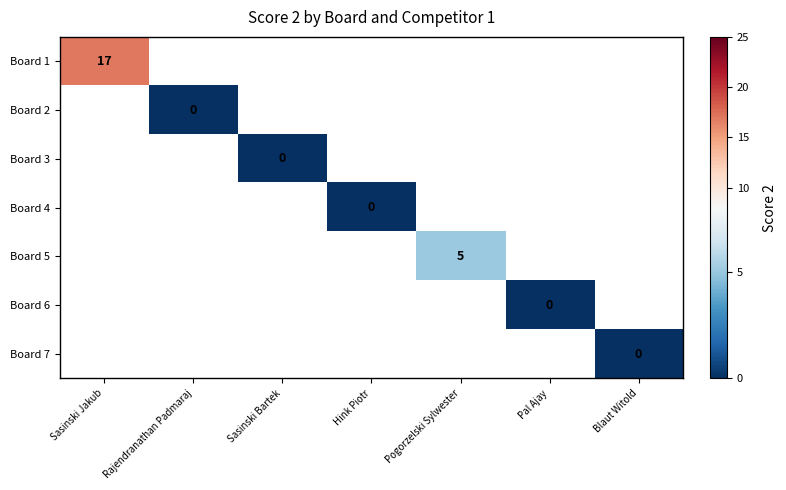

Rank the series by their average value, from highest to lowest.

Board 1, Board 2, Board 3, Board 4, Board 5, Board 6, Board 7